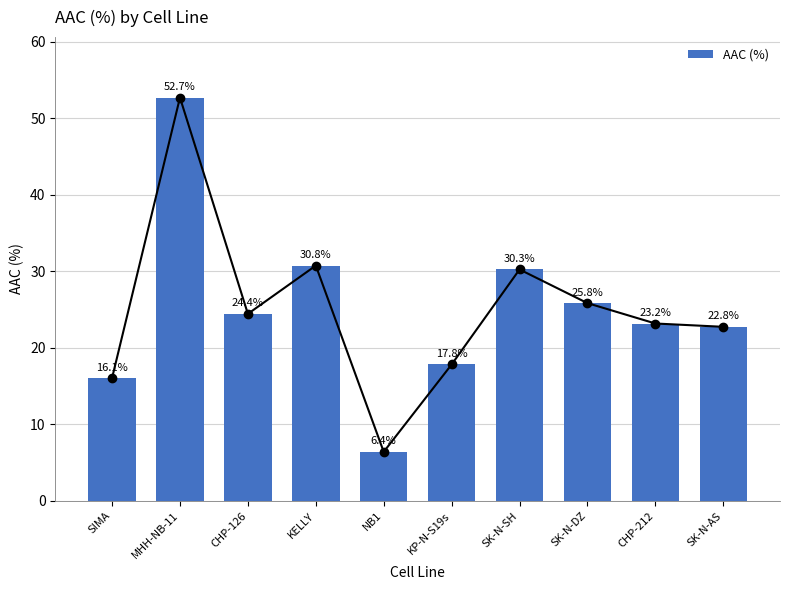

How many bars are there in total?

10